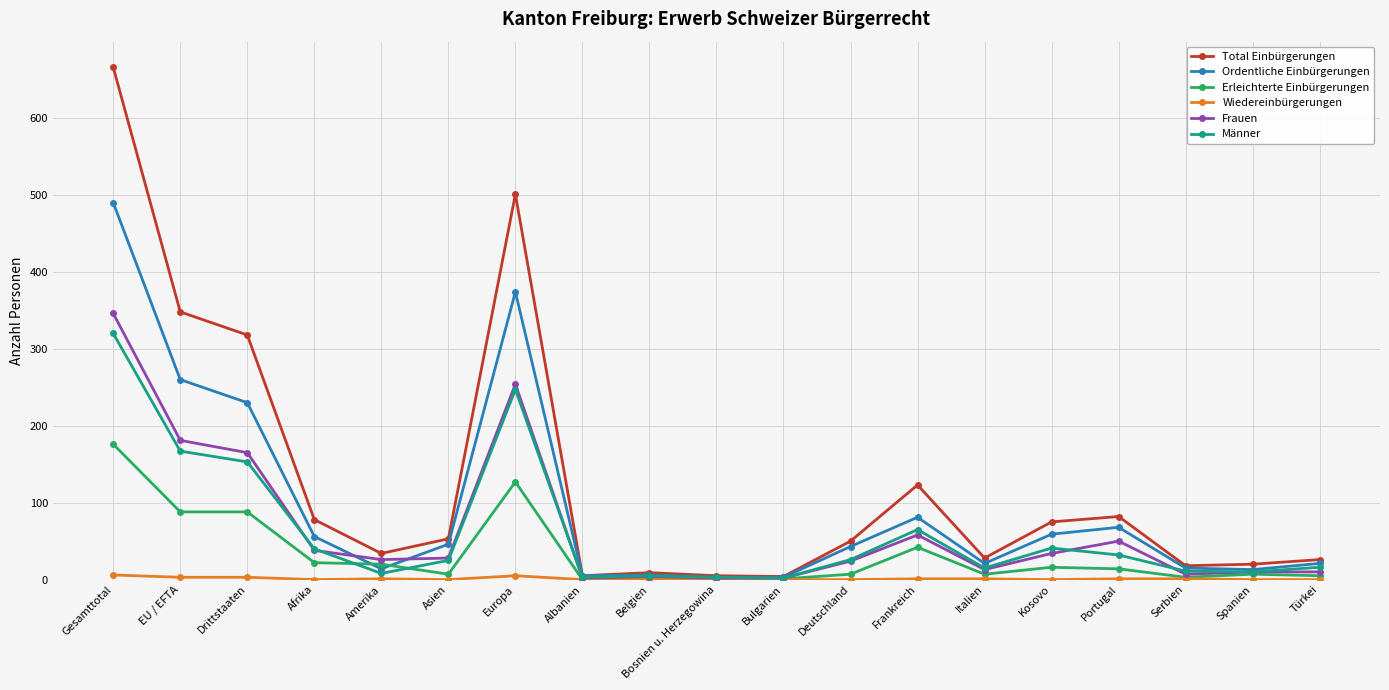

True or false: Total Einbürgerungen has a value of 18 at Serbien.

True